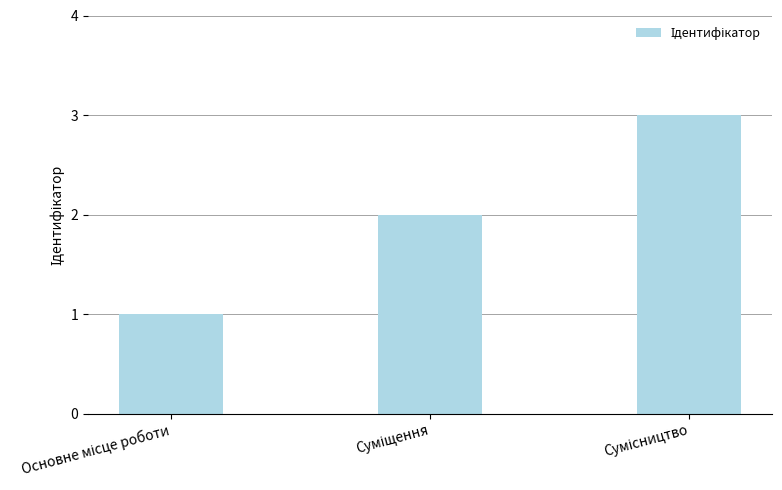

What is the sum of all values?

6